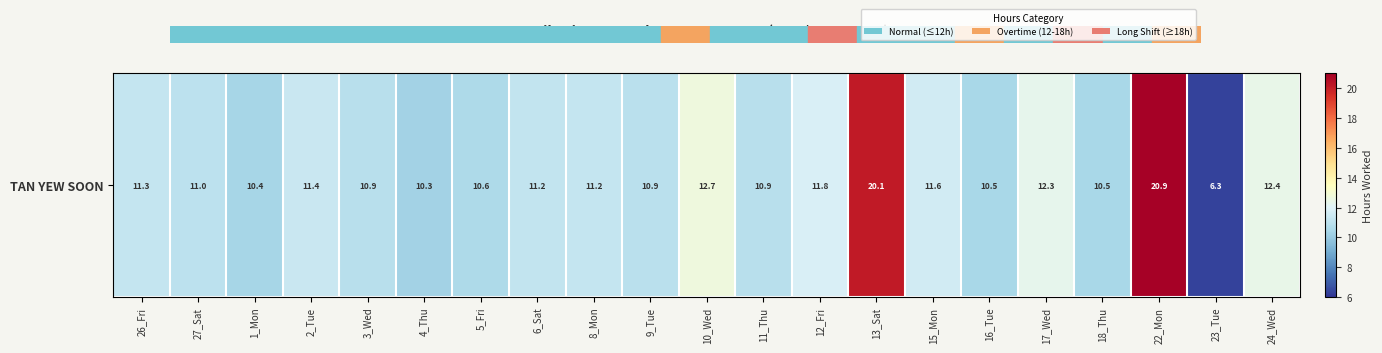

Between 18_Thu and 10_Wed, which is larger?

10_Wed